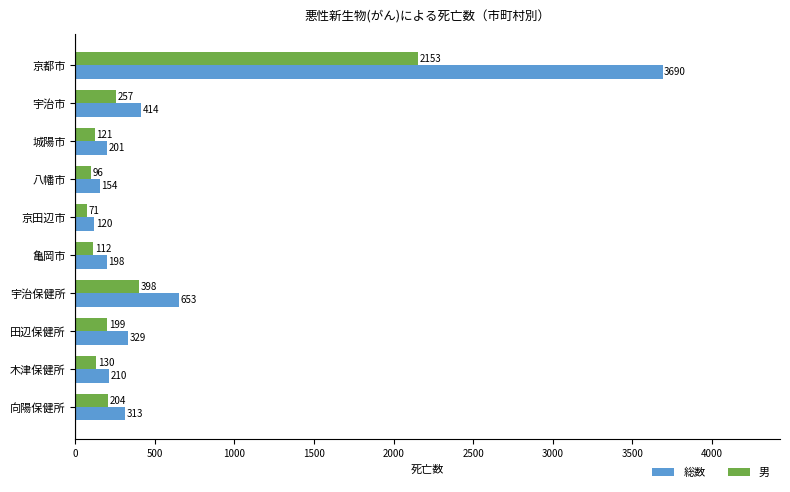

What is the spread (max minus min) of values at 八幡市?

58